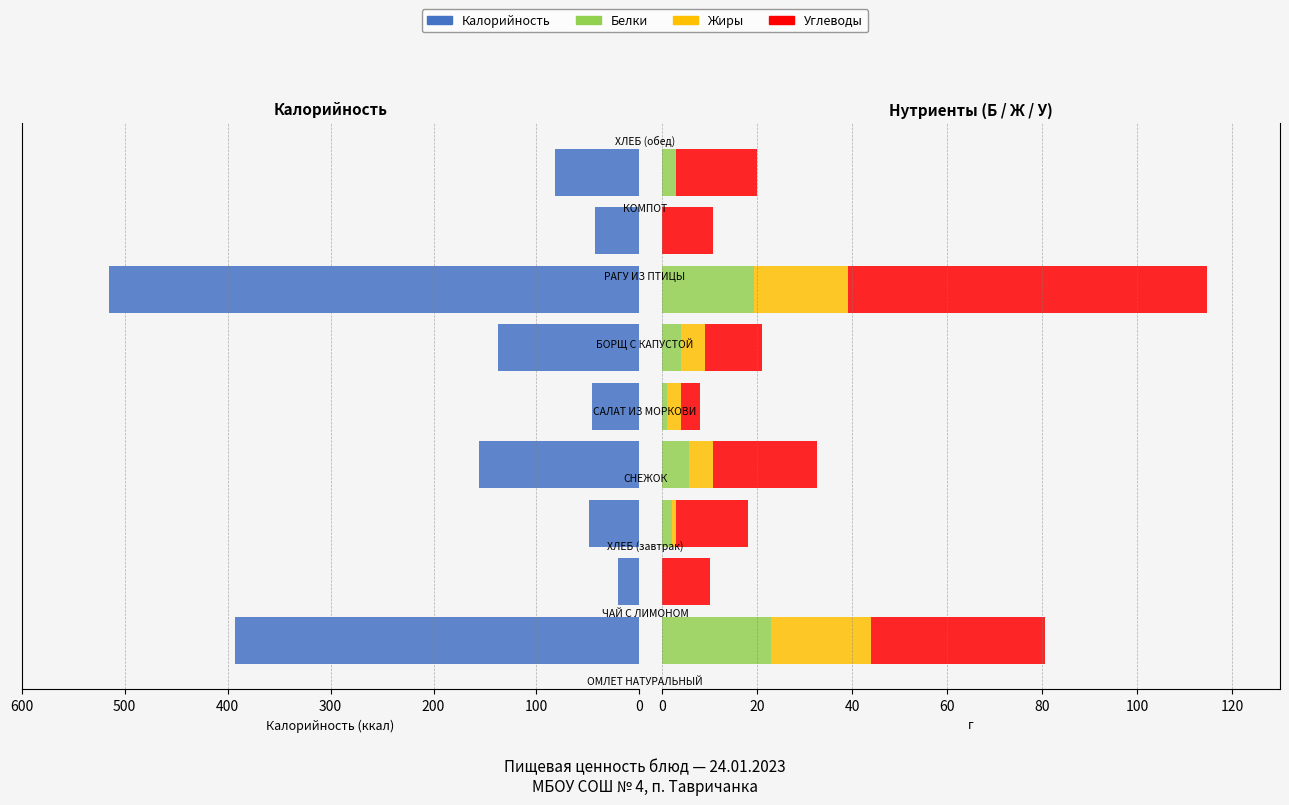

Is the value of Жиры at 400 greater than the value of Белки at 600?

No